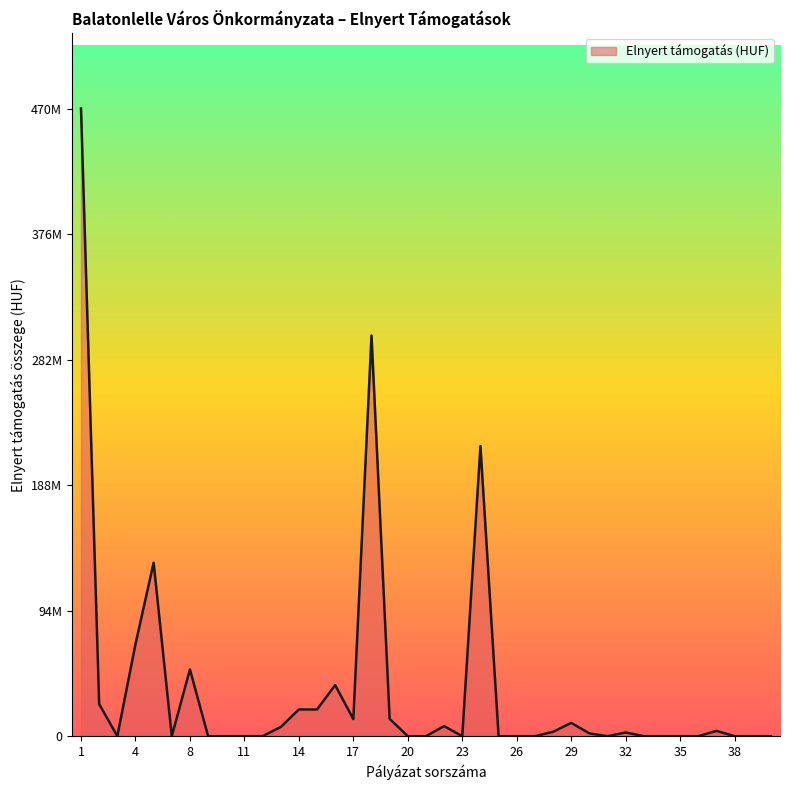

Is this an area chart (filled region under the line)?

Yes